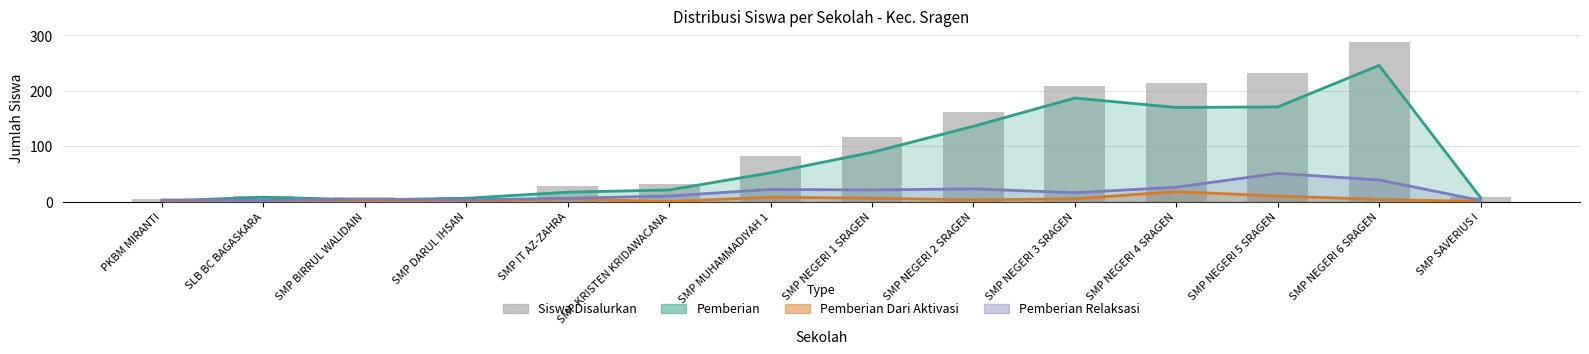

Count the number of categories in the chart.

14